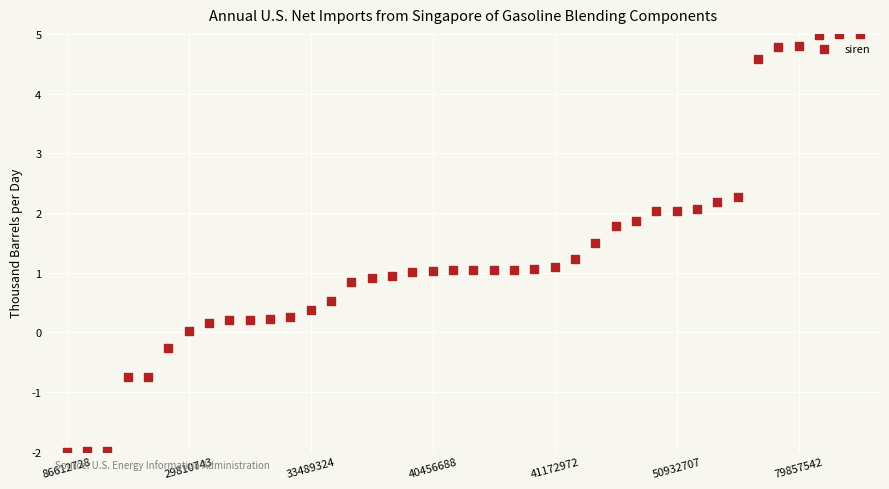

What is the range of Y values (max minus min)?

7.0